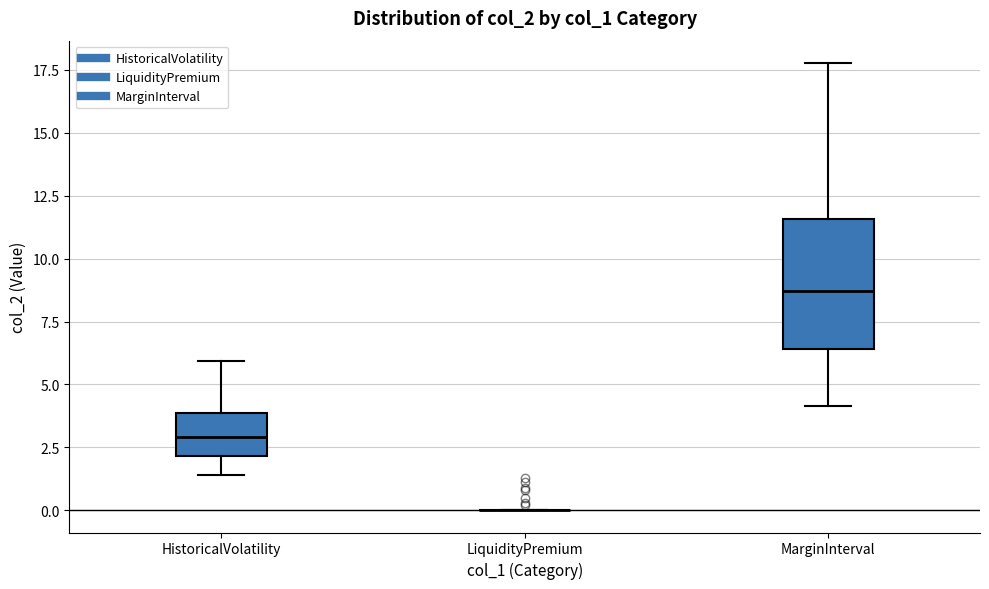

Which box is the tallest, from its lower edge to its upper edge?

MarginInterval